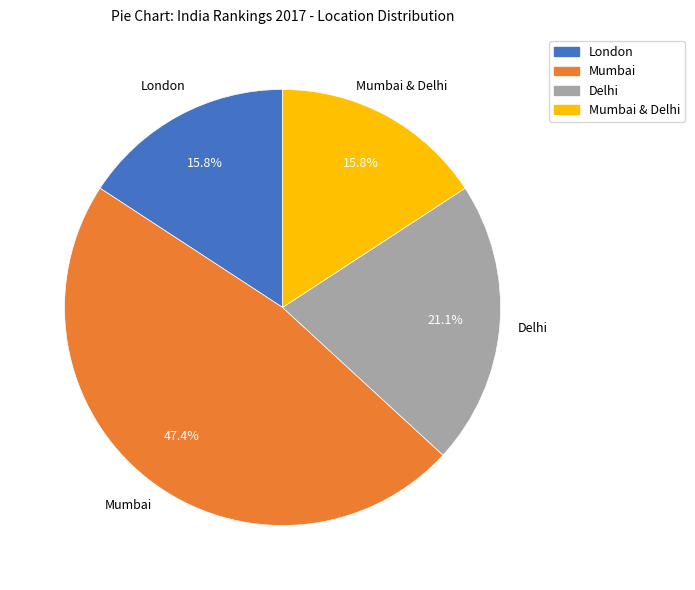

Does any single category account for the majority?

No